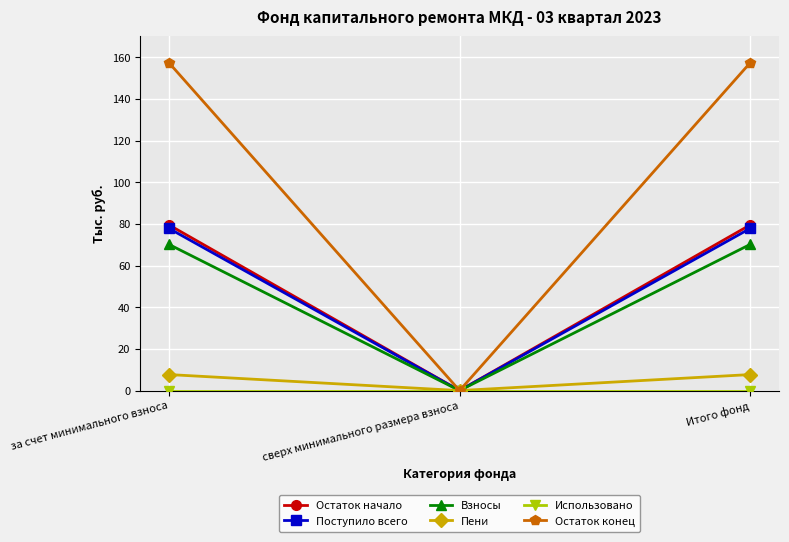

What is the label of the 2nd point from the right?

сверх минимального размера взноса